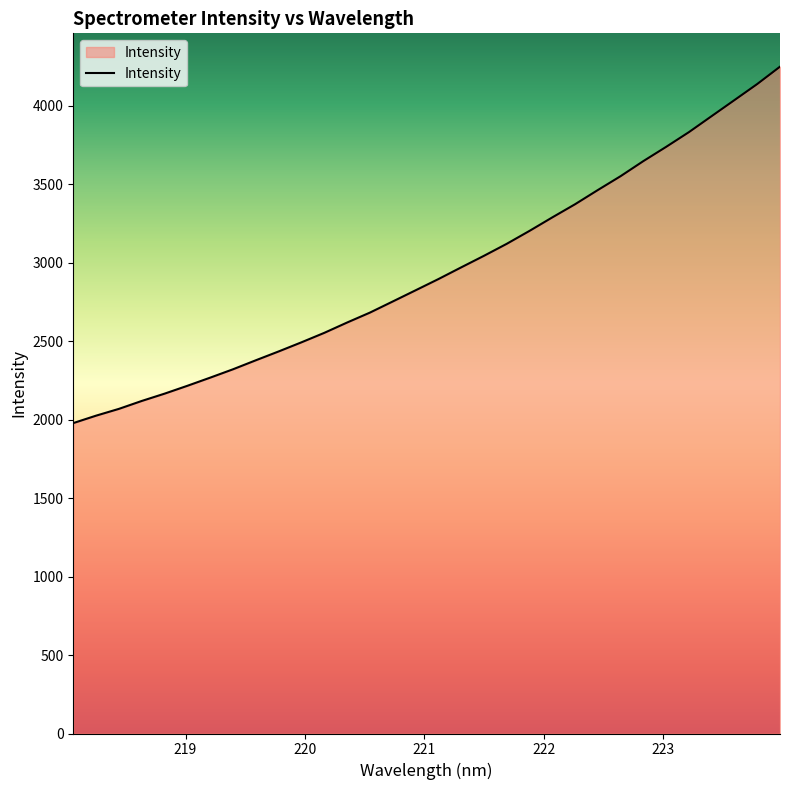

What is the maximum value shown in the chart?

4248.4